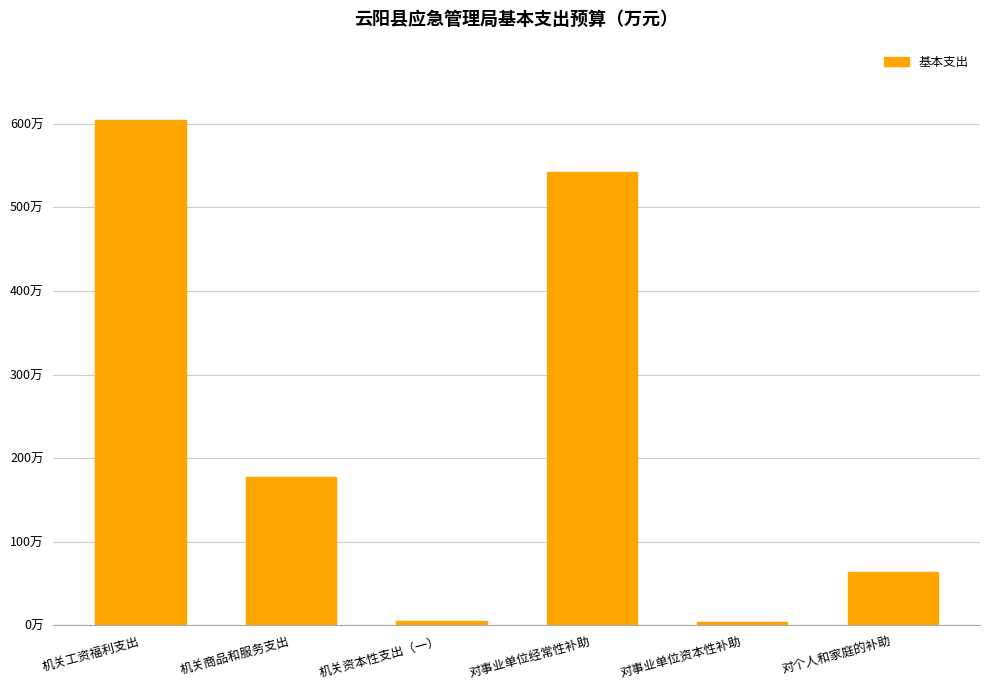

Reading left to right, transcribe all the data shown in this chart.

604.2	177.9	5.2	541.8	4.2	63.4